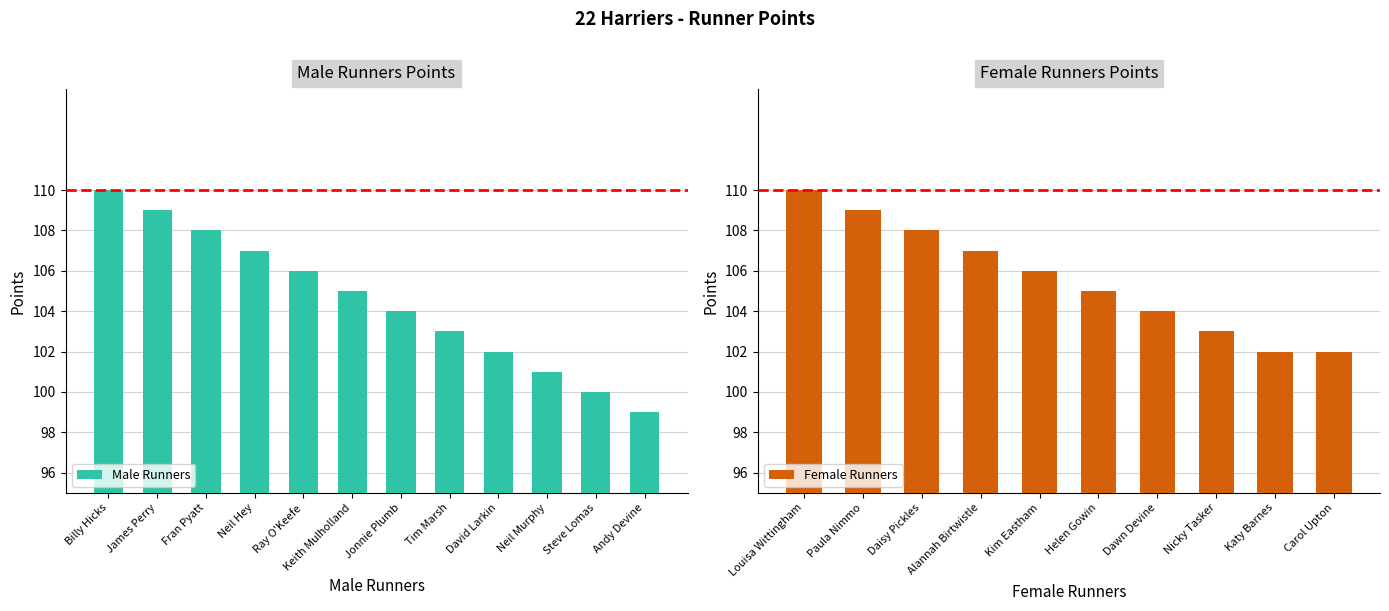

What is the difference between the maximum and minimum values?

11